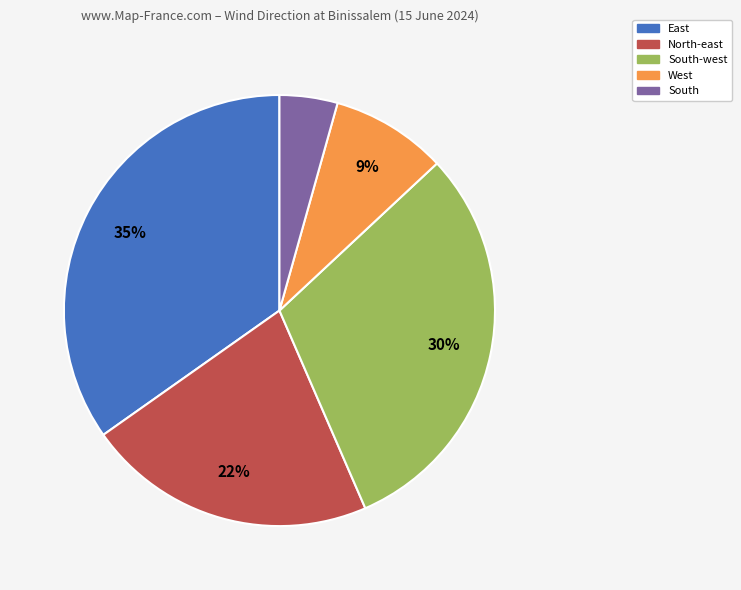

Is there a majority slice in this chart?

No